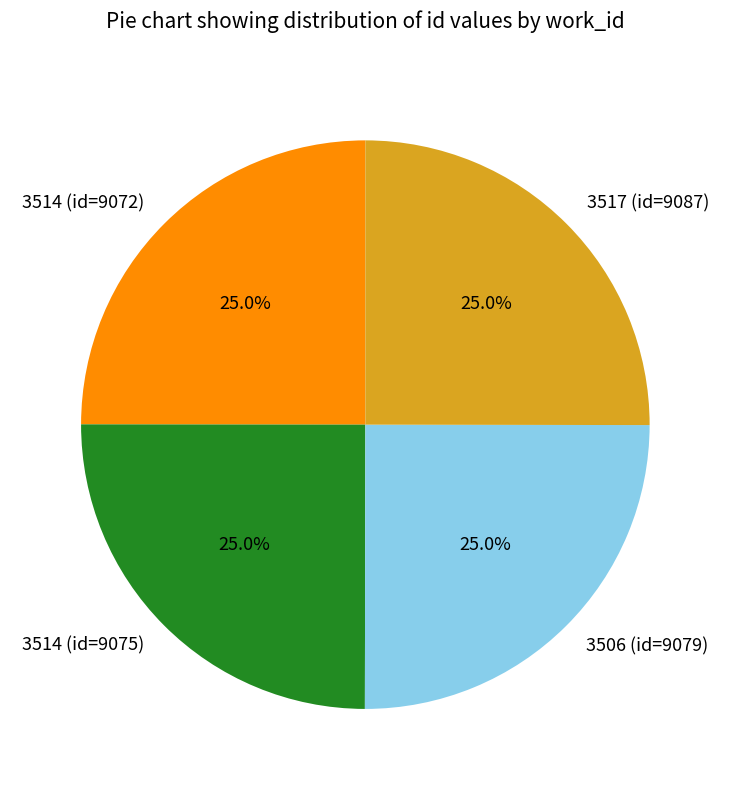

Approximately how many times larger is the value at 3517 (id=9087) compared to 3514 (id=9072)?

1.0